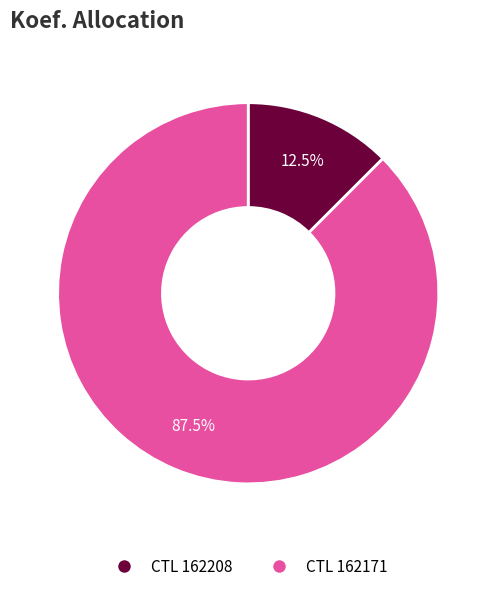

Is there a majority slice in this chart?

Yes